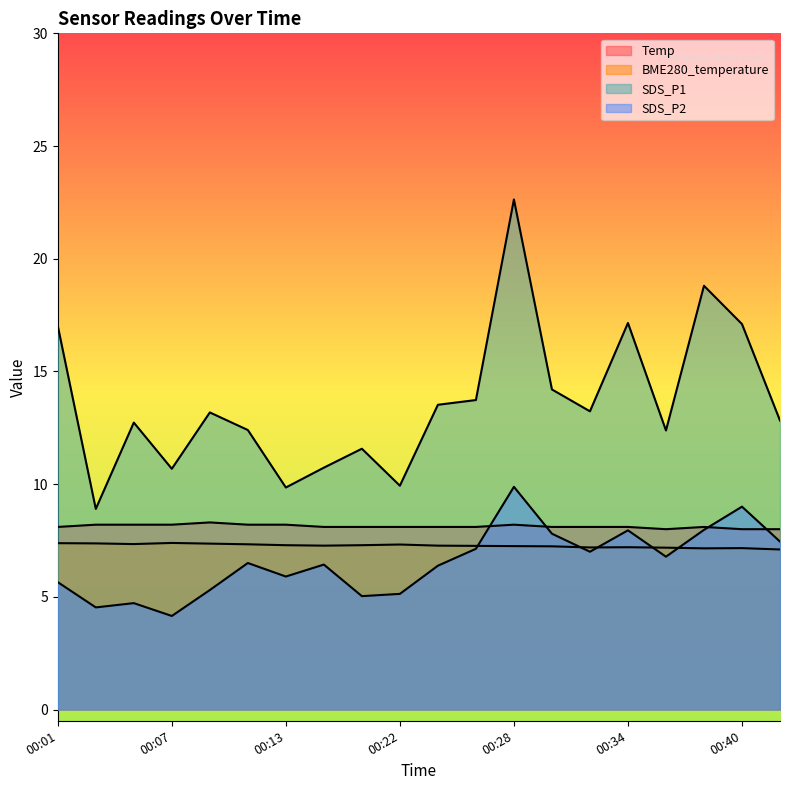

How many values in the SDS_P2 series are below 6?

8